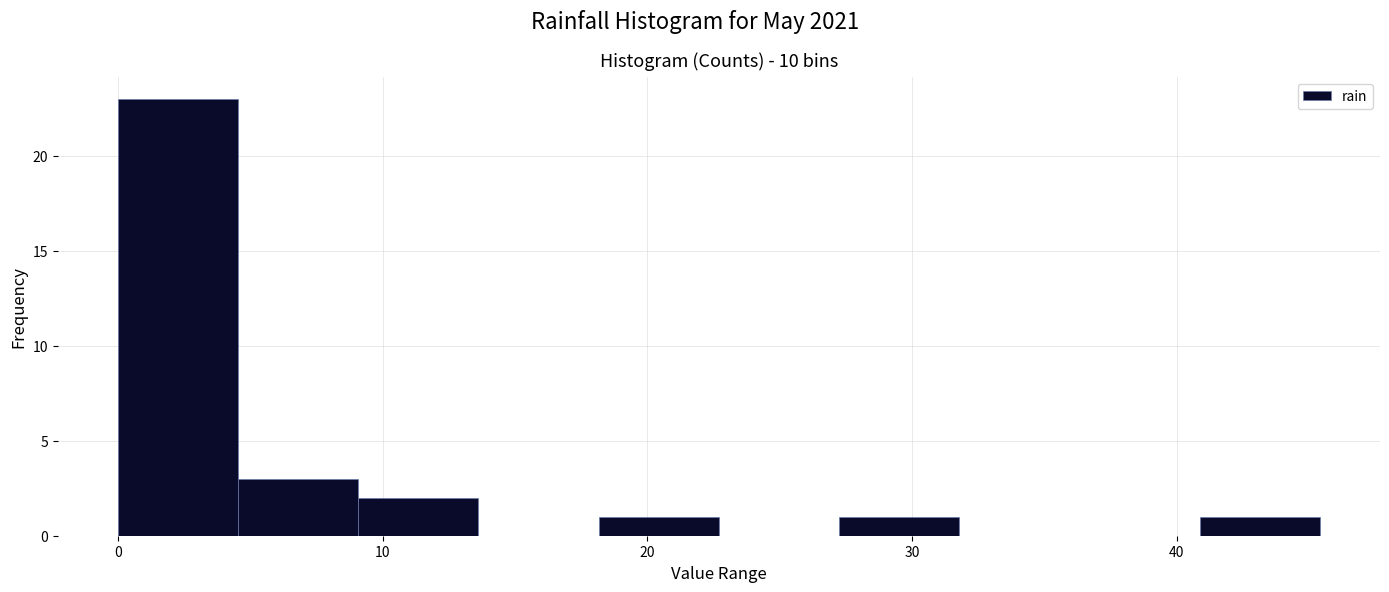

Reading left to right, transcribe this chart: for each bar, give the range it covers on the x-axis and its height. Neither the bar edges nor the heights are printed on the chart, so give them approximately, as read against the axes.

0 to 5: 23
5 to 9: 3
9 to 14: 2
14 to 18: 0
18 to 23: 1
23 to 27: 0
27 to 32: 1
32 to 36: 0
36 to 41: 0
41 to 45: 1